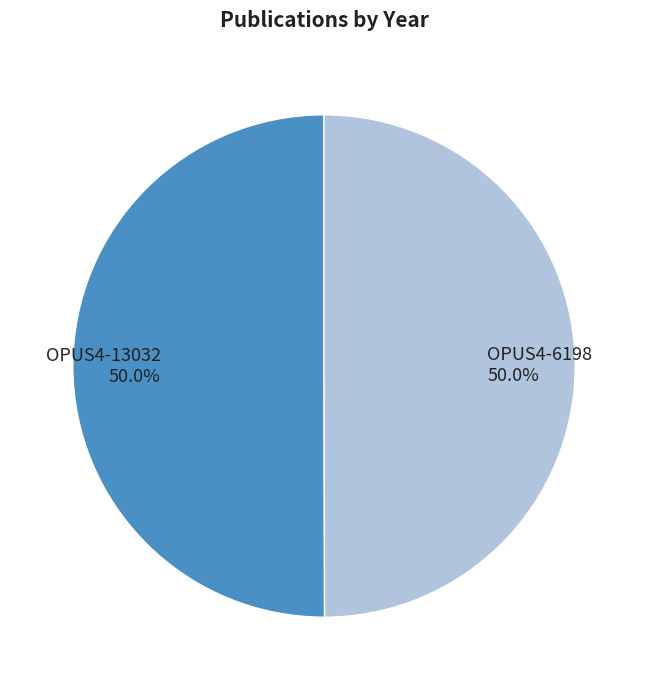

True or false: OPUS4-6198 accounts for 50% of the total.

True